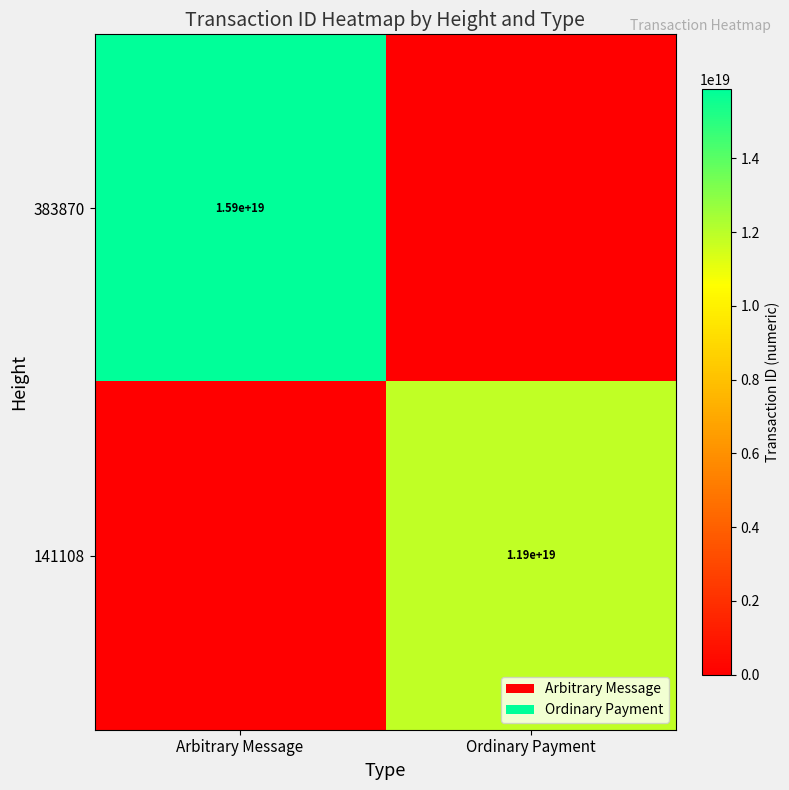

What is the difference between the highest and lowest values at Ordinary Payment?

11896636313124296704